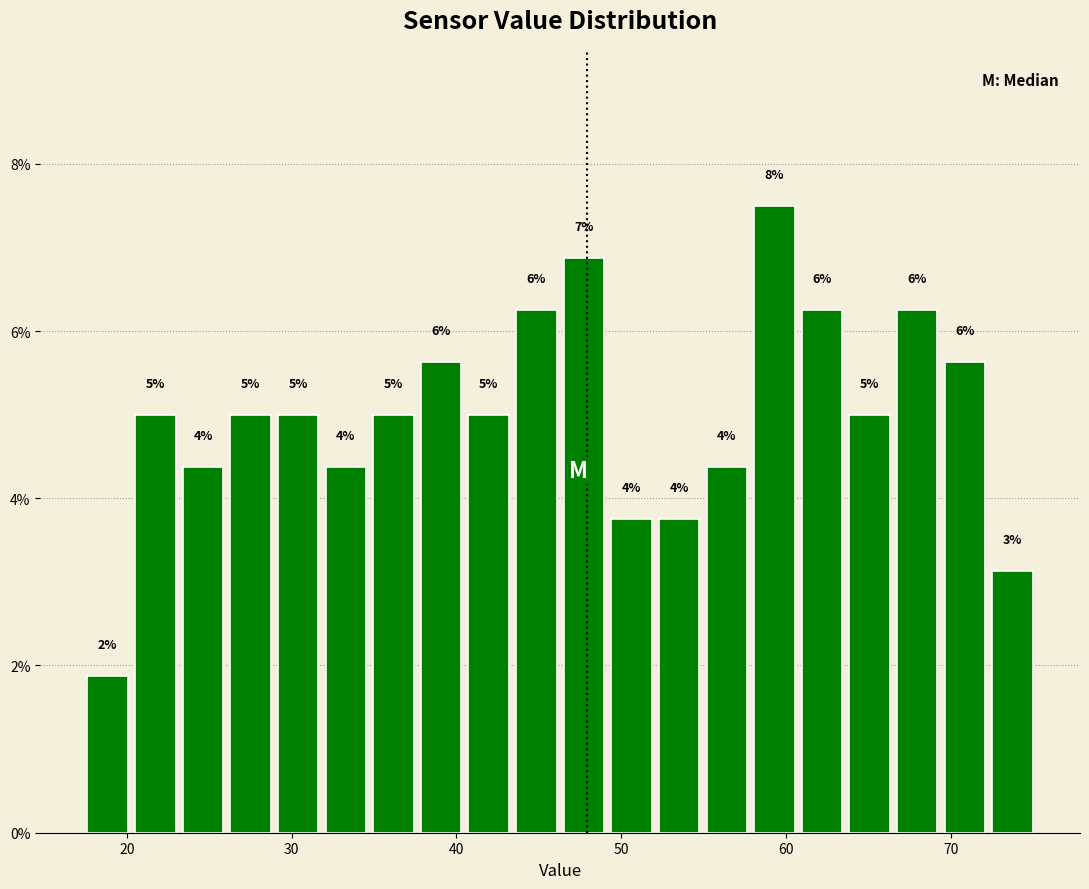

Read against the x-axis, roughly where is the centre of the tallest bar?

59